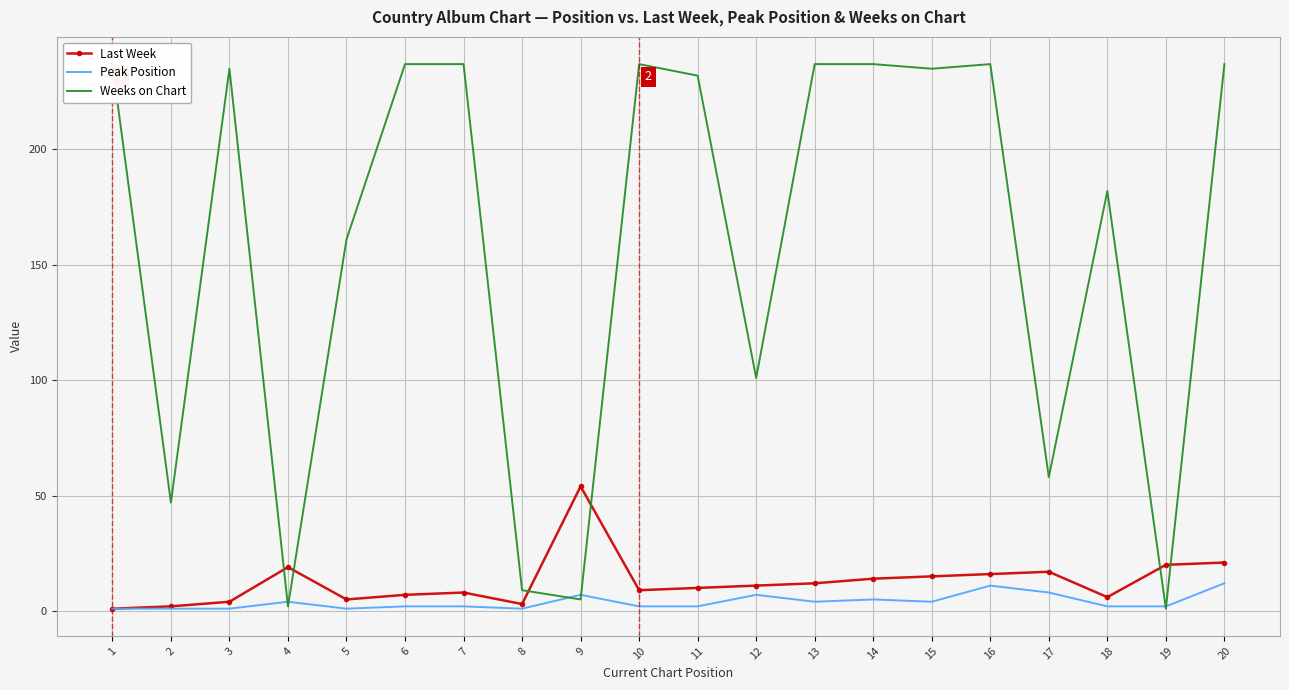

How many lines are shown in the chart?

3